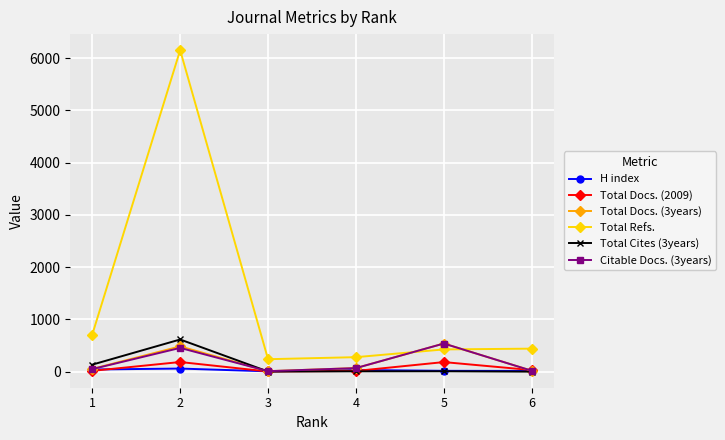

How many series are shown in this chart?

6